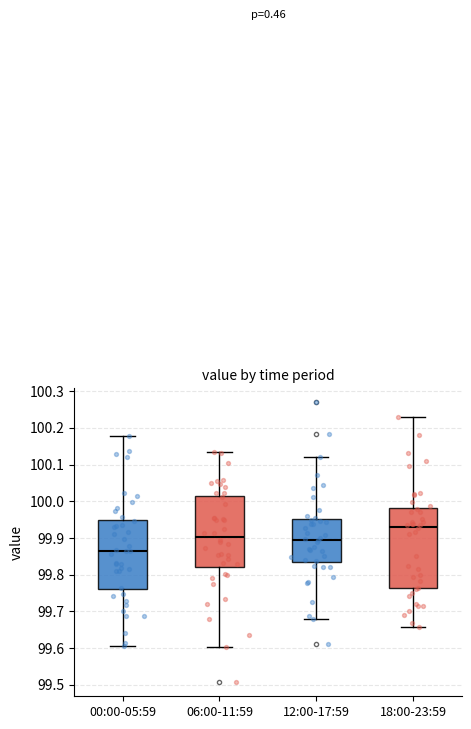

Which box's median line is the highest?

18:00-23:59